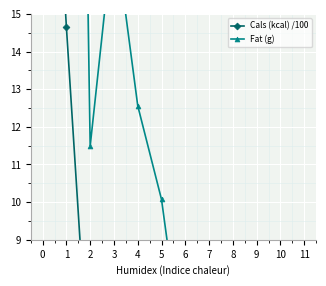

True or false: Fat (g) has more than 0 points higher than both neighbors.

True